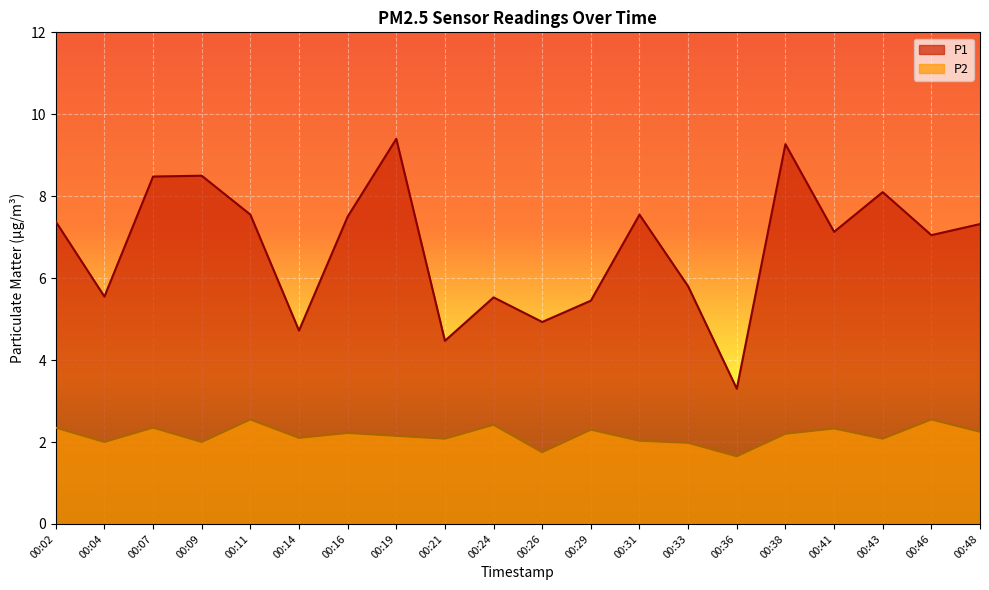

Reading right to left, what are all the values shown in this chart?

P1: 7.3	7.0	8.1	7.1	9.3	3.3	5.8	7.5	5.5	4.9	5.5	4.5	9.4	7.5	4.7	7.5	8.5	8.5	5.5	7.4
P2: 2.2	2.5	2.1	2.3	2.2	1.6	2.0	2.0	2.3	1.8	2.4	2.1	2.1	2.2	2.1	2.5	2.0	2.4	2.0	2.4